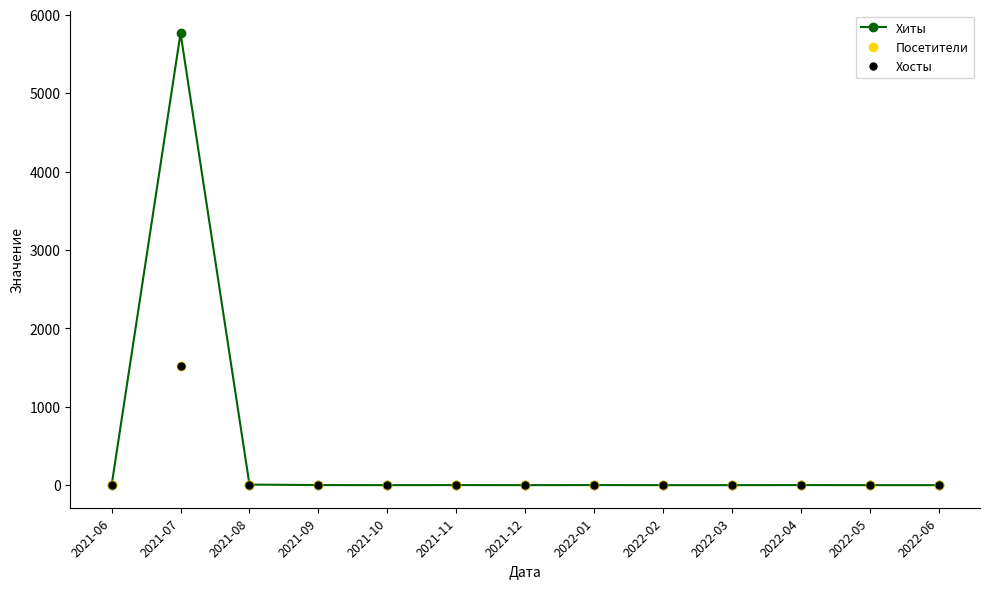

True or false: Хосты and Посетители cross at least once.

False